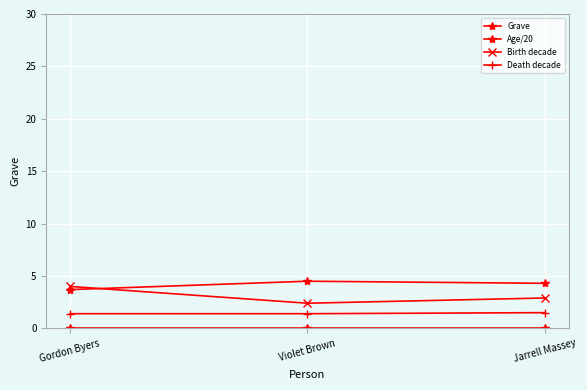

How many data points in Age/20 are less than 4?

1